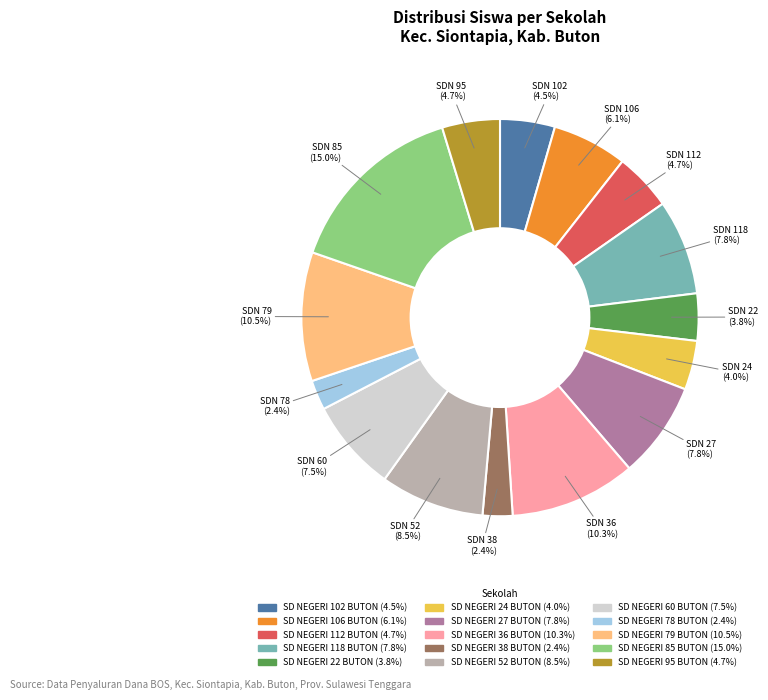

Combined, do SD NEGERI 24 BUTON and SD NEGERI 85 BUTON account for over 50%?

No